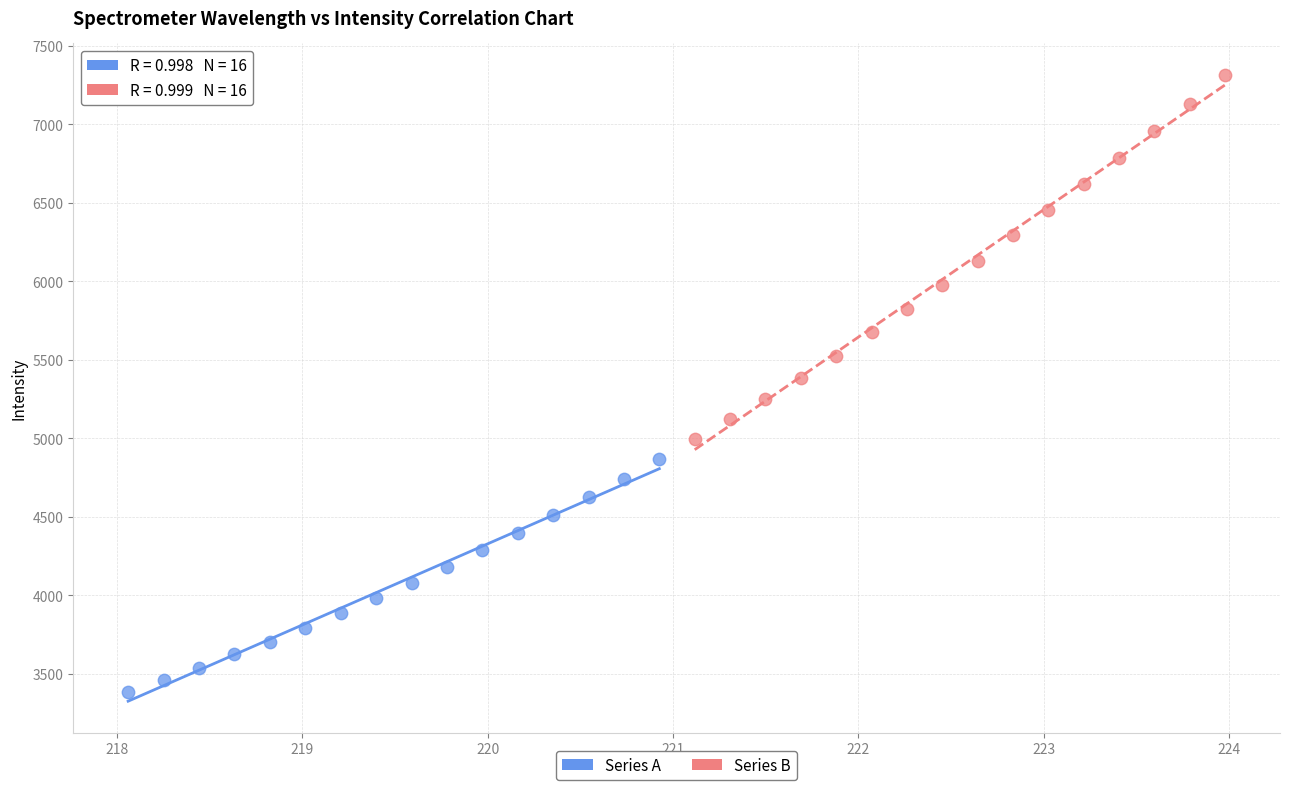

What are all the series names shown in the legend?

Series A, Series B